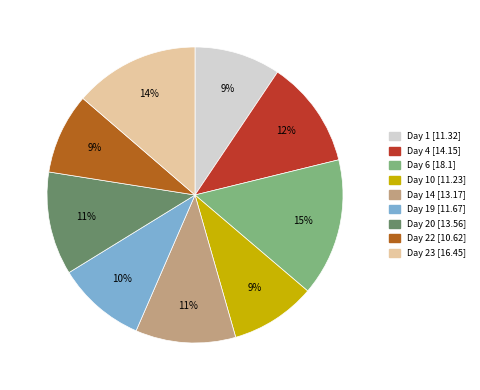

Is there any slice that represents more than half of the pie?

No